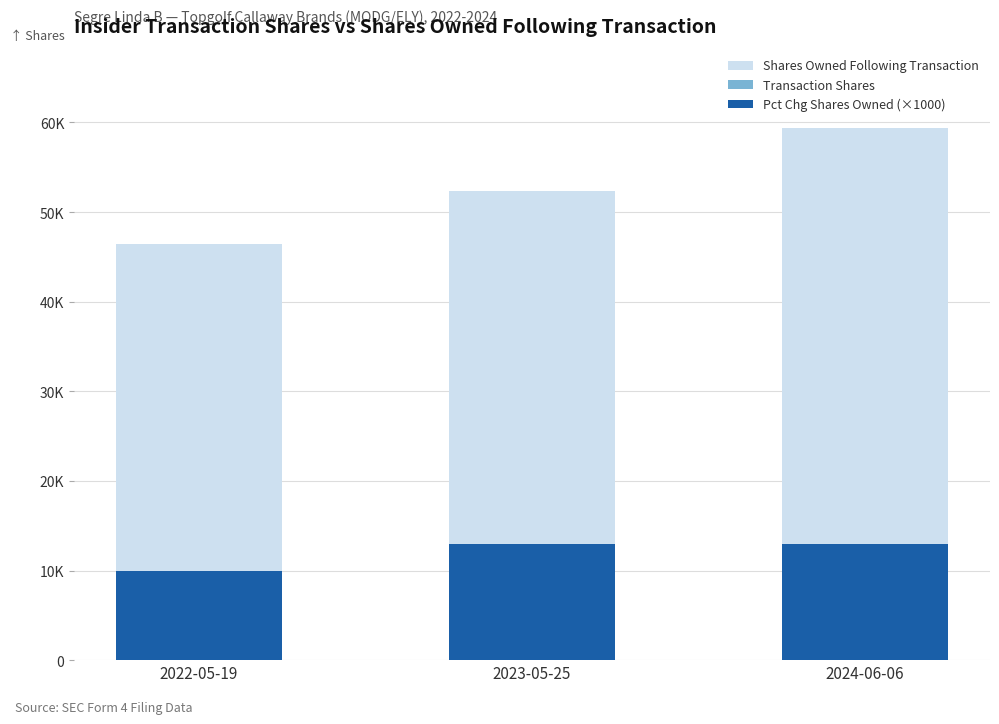

Where is Pct Chg Shares Owned (×1000) nearest to the value 11500?

2022-05-19